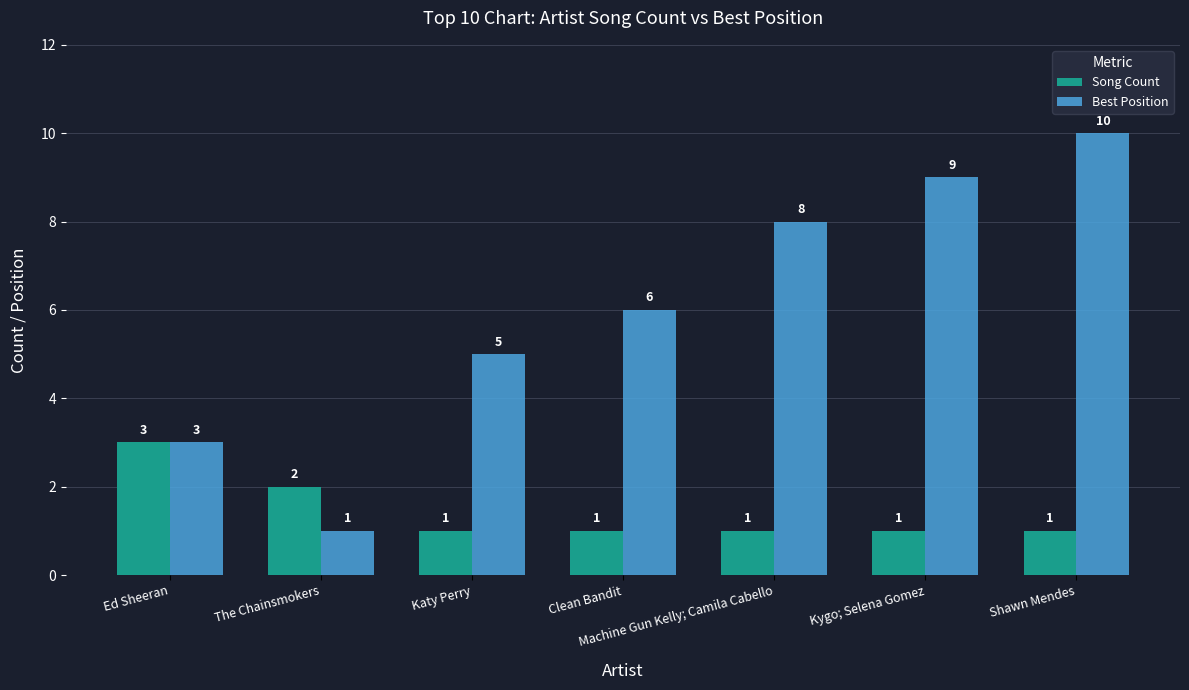

Which label corresponds to the largest value in the chart?

Shawn Mendes